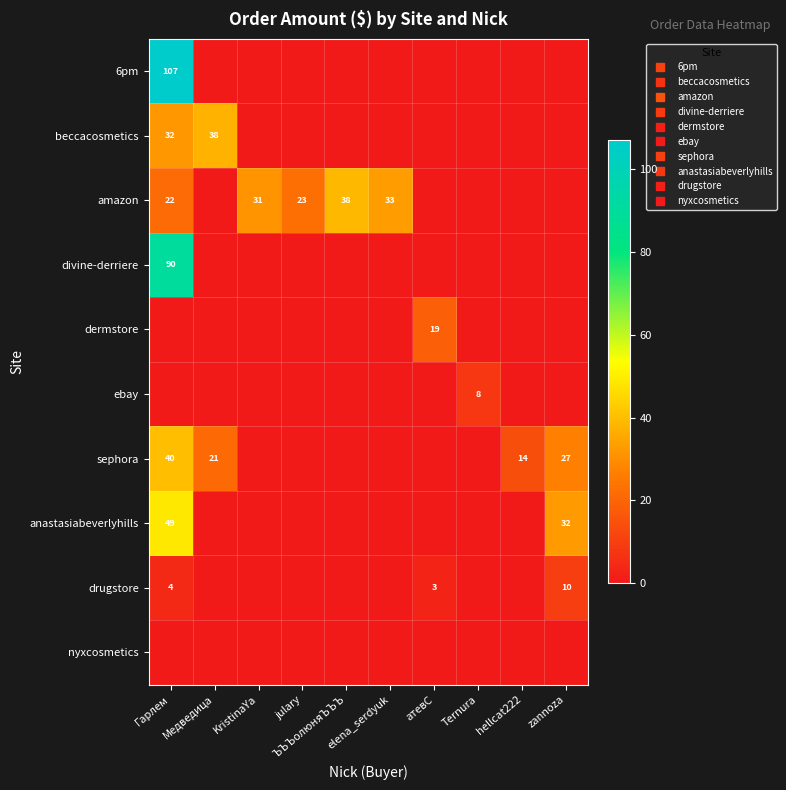

Is it true that beccacosmetics equals -18.1 at ЪЪЪолюняЪЪЪ?

False